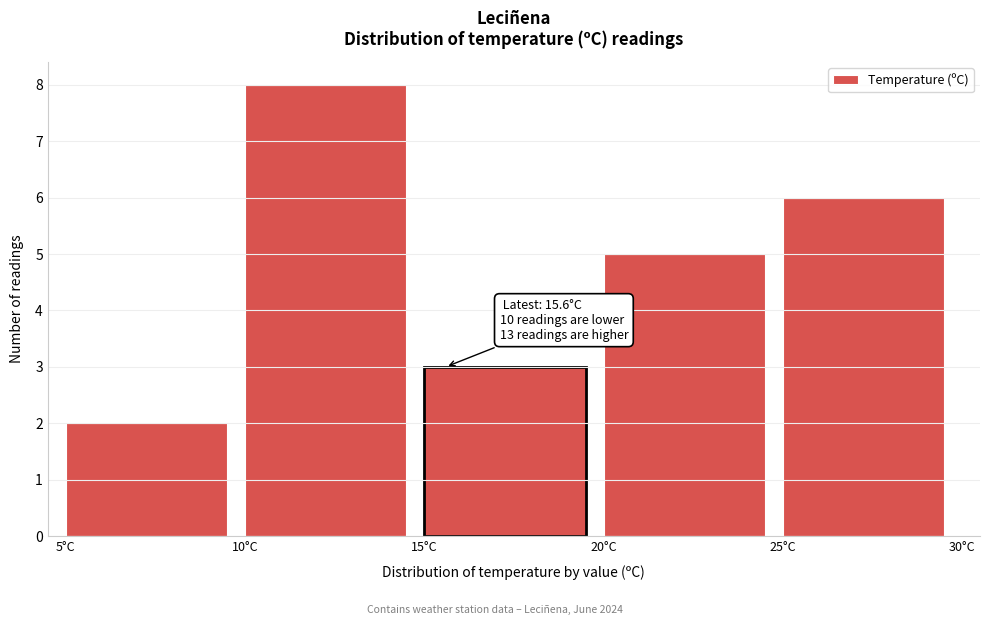

Over which range of the x-axis is the bar tallest?

10 to 15